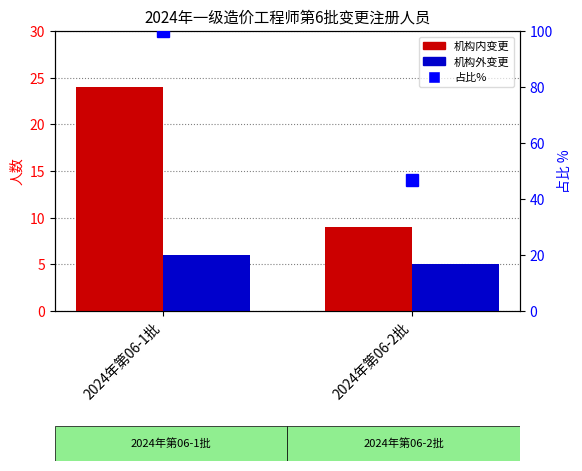

True or false: 占比% has a value of 77.2 at 2024年第06-2批.

False